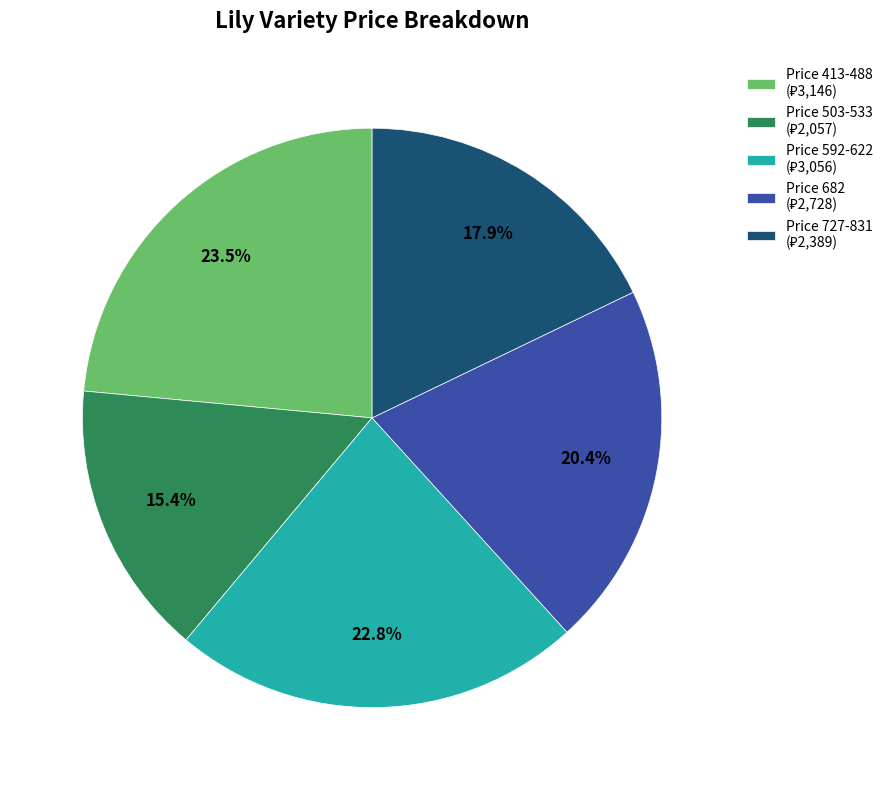

Is there a majority slice in this chart?

No